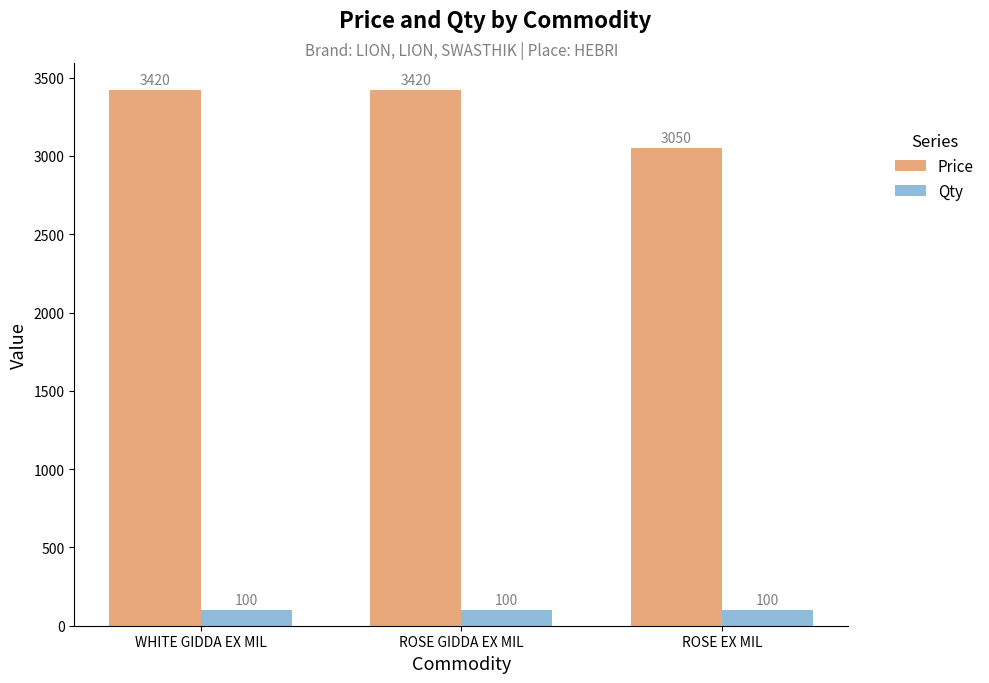

How many bars are there in total?

6